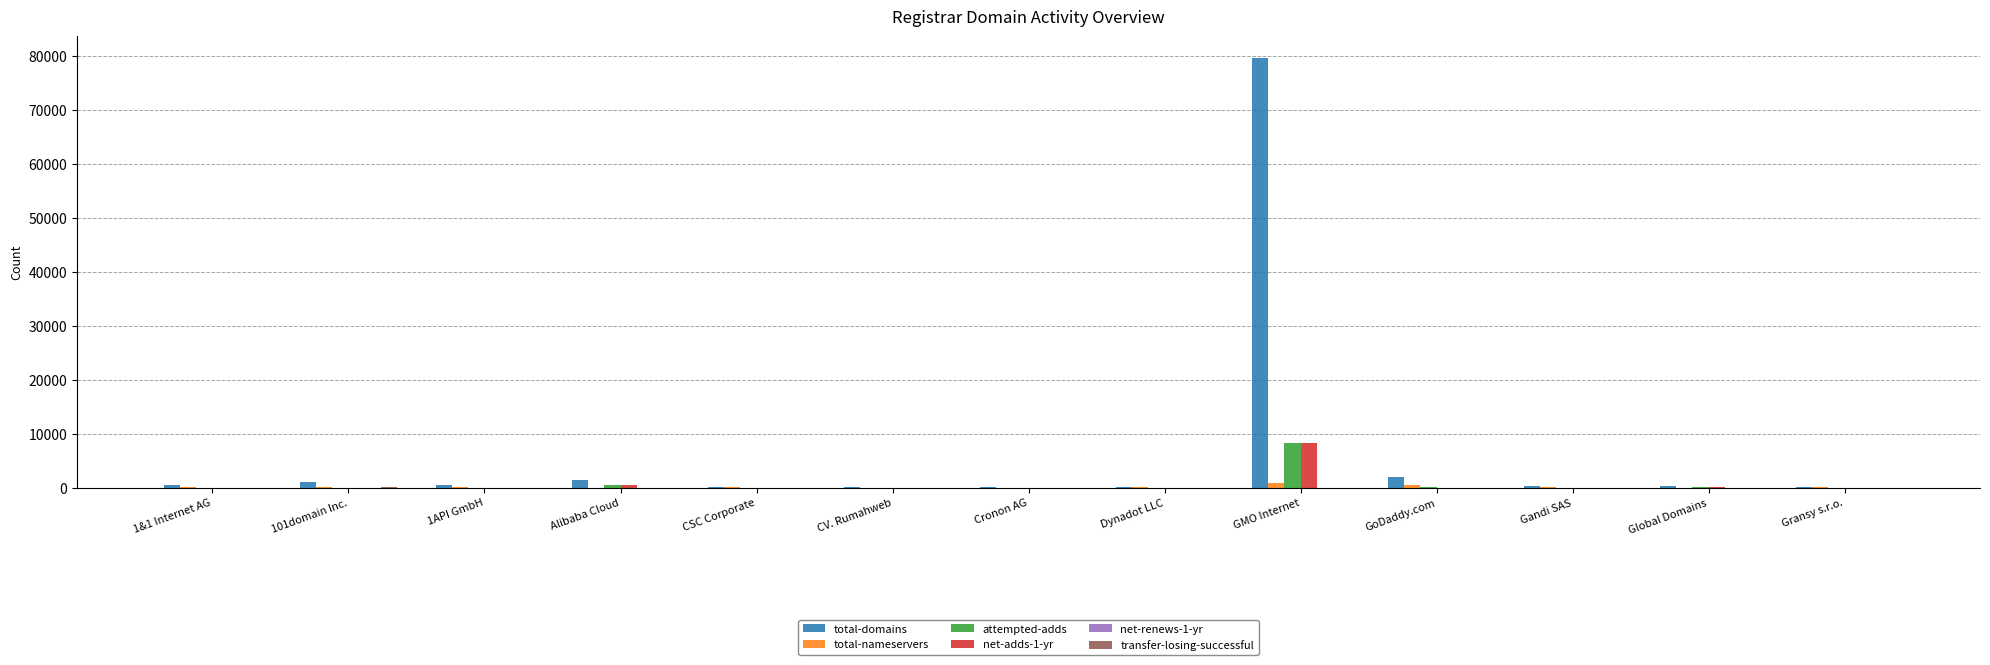

Which label corresponds to the largest value in the chart?

GMO Internet